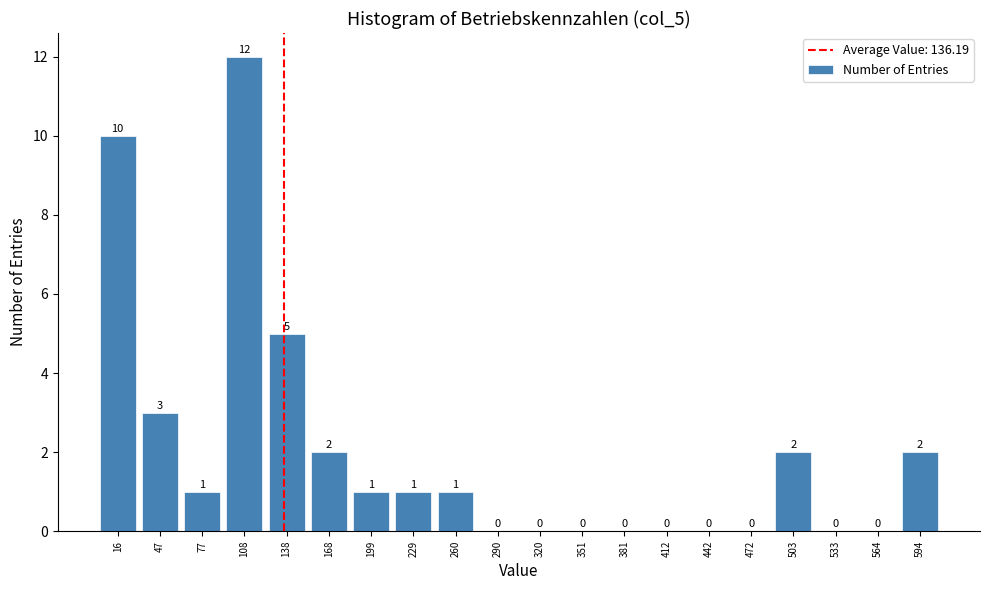

Which range on the x-axis has the tallest bar?

90 to 125